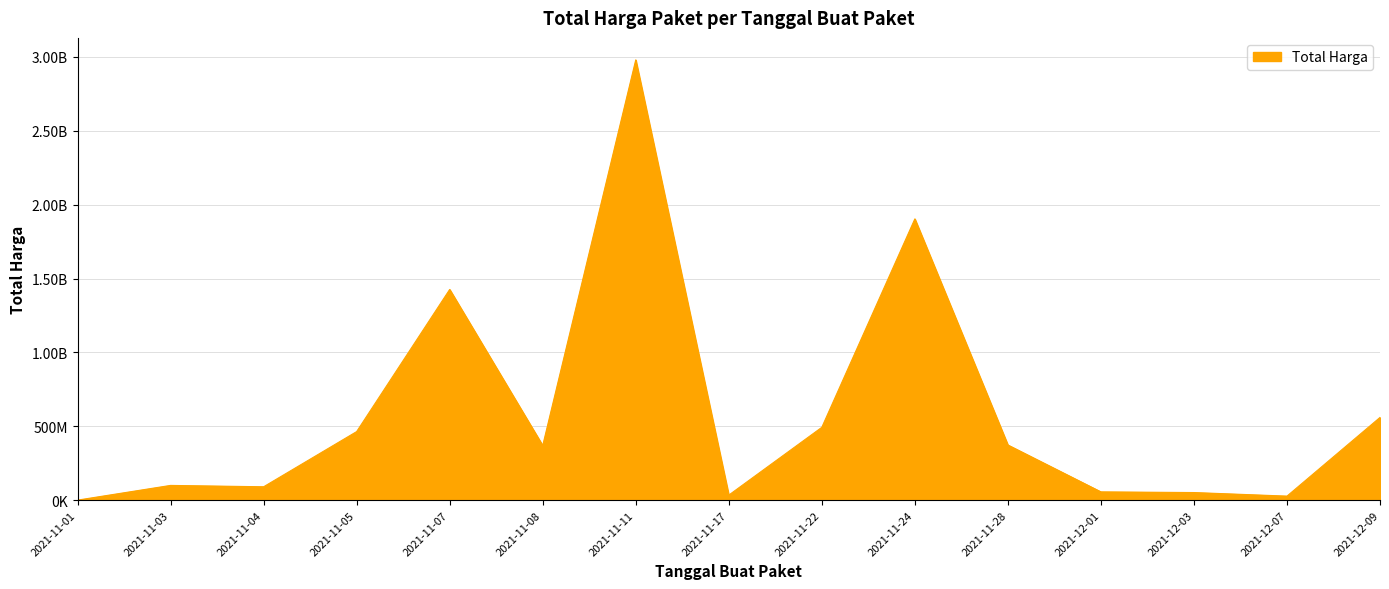

Reading right to left, list all the values displayed in this chart.

559971000	27412000	51601000	56152800	373404000	1903467900	493000000	34292000	2979414240	369516000	1425867900	464002100	90671075	99880270	333600